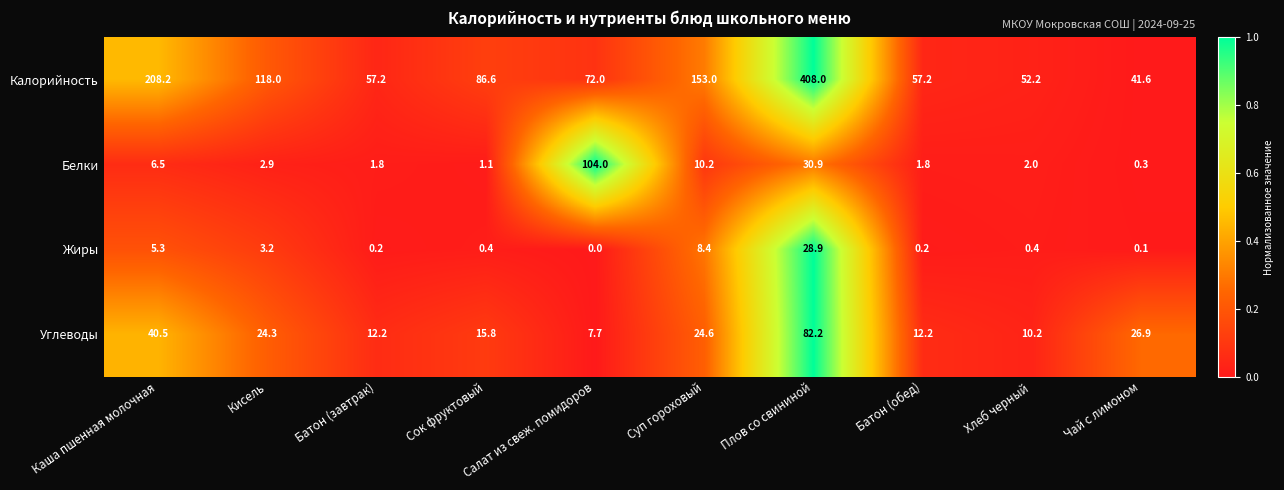

At which label does Белки first exceed 2?

Каша пшенная молочная